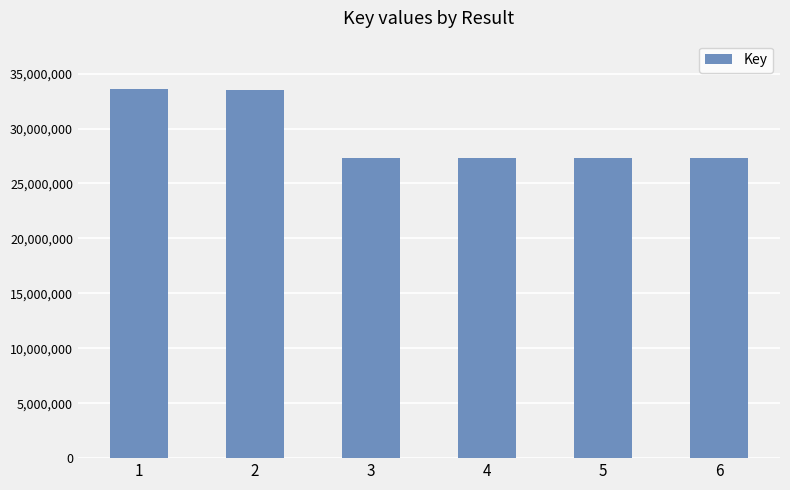

True or false: the data shows 27295623 at 5.

True